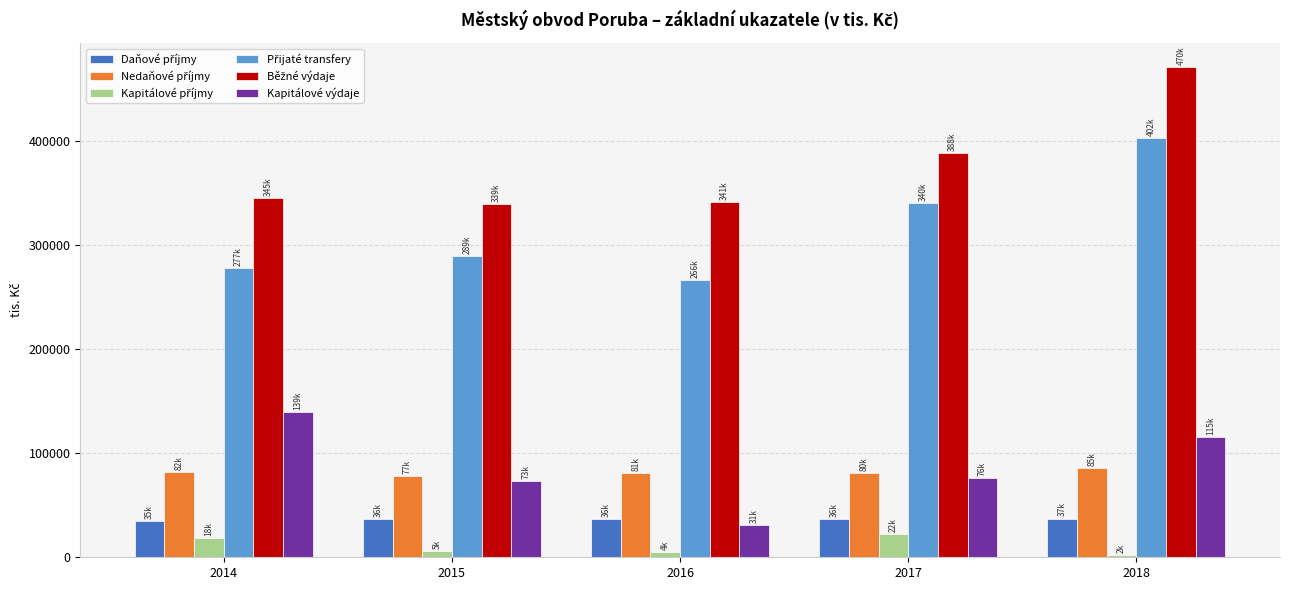

At how many categories does at least one series exceed 228957?

5